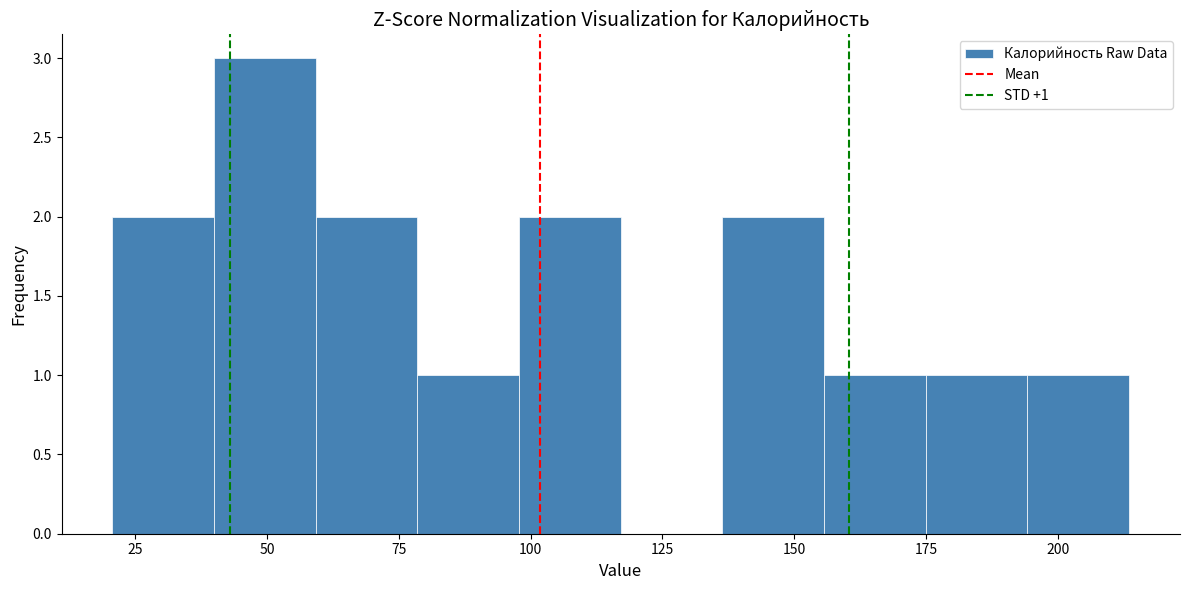

Read against the x-axis, roughly where is the centre of the tallest bar?

50